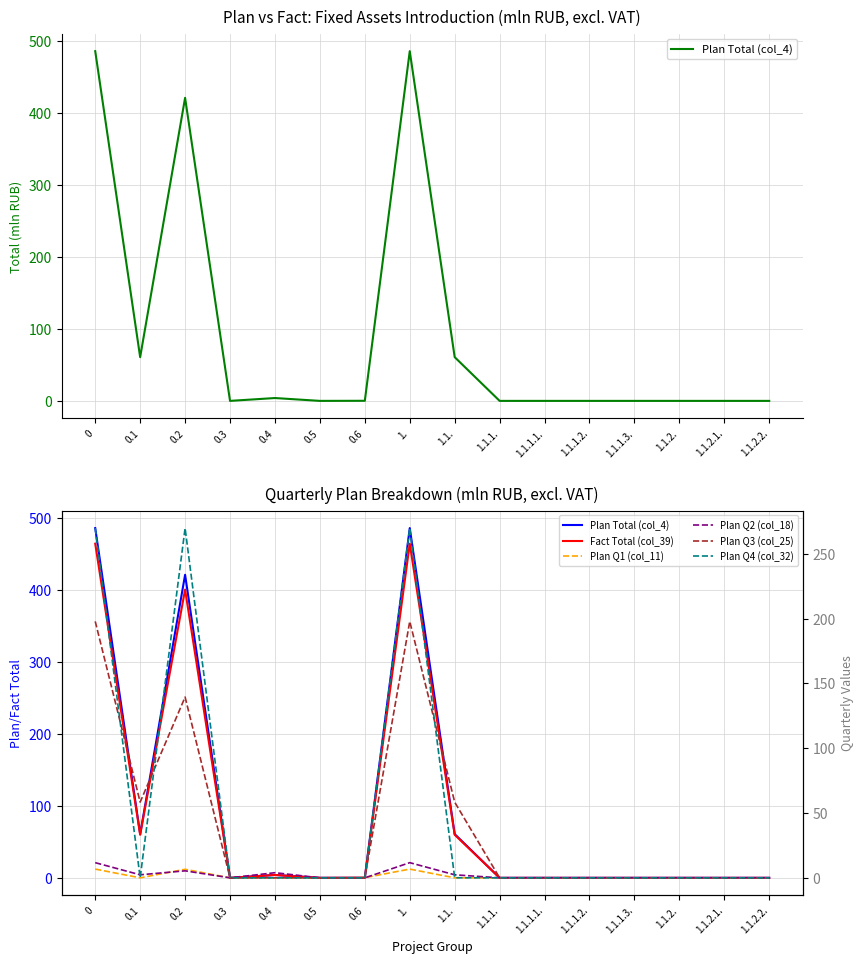

Reading right to left, what are all the values shown in this chart?

Plan Total (col_4): 1.1.2.2.=0.0	1.1.2.1.=0.0	1.1.2.=0.0	1.1.1.3.=0.0	1.1.1.2.=0.0	1.1.1.1.=0.0	1.1.1.=0.0	1.1.=60.8	1.=486.1	0.6=0.1	0.5=0.0	0.4=4.0	0.3=0.0	0.2=421.2	0.1=60.8	0=486.1
Fact Total (col_39): 1.1.2.2.=0.0	1.1.2.1.=0.0	1.1.2.=0.0	1.1.1.3.=0.0	1.1.1.2.=0.0	1.1.1.1.=0.0	1.1.1.=0.0	1.1.=59.9	1.=464.4	0.6=0.1	0.5=0.0	0.4=4.0	0.3=0.0	0.2=400.6	0.1=59.9	0=464.4
Plan Q1 (col_11): 1.1.2.2.=0.0	1.1.2.1.=0.0	1.1.2.=0.0	1.1.1.3.=0.0	1.1.1.2.=0.0	1.1.1.1.=0.0	1.1.1.=0.0	1.1.=0.0	1.=6.7	0.6=0.1	0.5=0.0	0.4=0.0	0.3=0.0	0.2=6.6	0.1=0.0	0=6.7
Plan Q2 (col_18): 1.1.2.2.=0.0	1.1.2.1.=0.0	1.1.2.=0.0	1.1.1.3.=0.0	1.1.1.2.=0.0	1.1.1.1.=0.0	1.1.1.=0.0	1.1.=2.3	1.=11.7	0.6=0.0	0.5=0.0	0.4=4.0	0.3=0.0	0.2=5.4	0.1=2.3	0=11.7
Plan Q3 (col_25): 1.1.2.2.=0.0	1.1.2.1.=0.0	1.1.2.=0.0	1.1.1.3.=0.0	1.1.1.2.=0.0	1.1.1.1.=0.0	1.1.1.=0.0	1.1.=58.4	1.=197.8	0.6=0.0	0.5=0.0	0.4=0.0	0.3=0.0	0.2=139.4	0.1=58.4	0=197.8
Plan Q4 (col_32): 1.1.2.2.=0.0	1.1.2.1.=0.0	1.1.2.=0.0	1.1.1.3.=0.0	1.1.1.2.=0.0	1.1.1.1.=0.0	1.1.1.=0.0	1.1.=0.1	1.=269.8	0.6=0.0	0.5=0.0	0.4=0.0	0.3=0.0	0.2=269.8	0.1=0.1	0=269.8